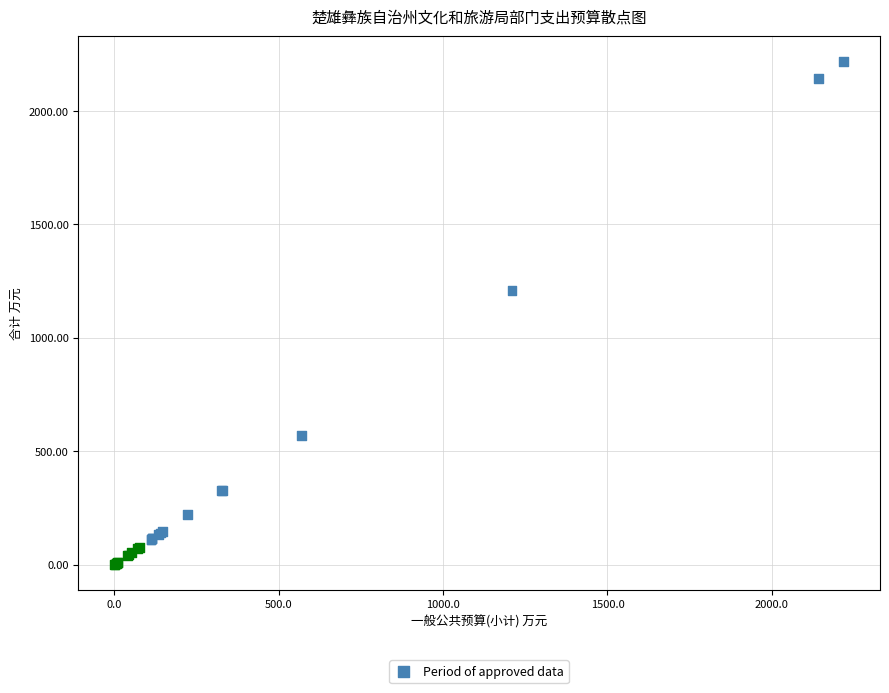

What Y value in the scatter plot is closest to 1109?

1209.4